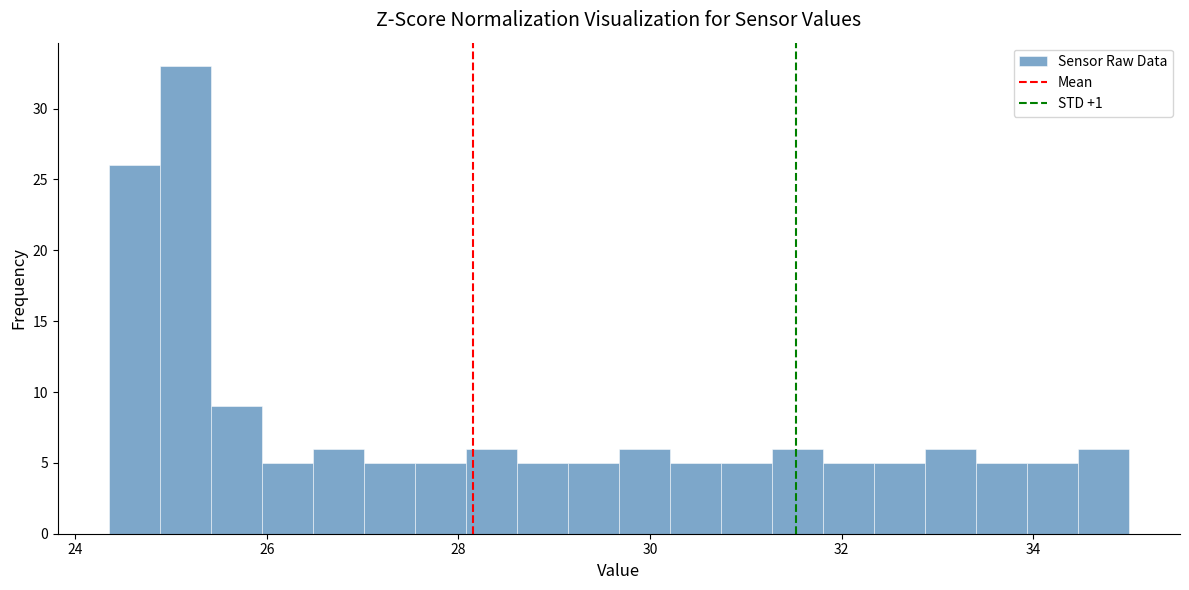

Around what value on the x-axis is the tallest bar? Give the approximate position of its centre, as read against the axis.

25.2